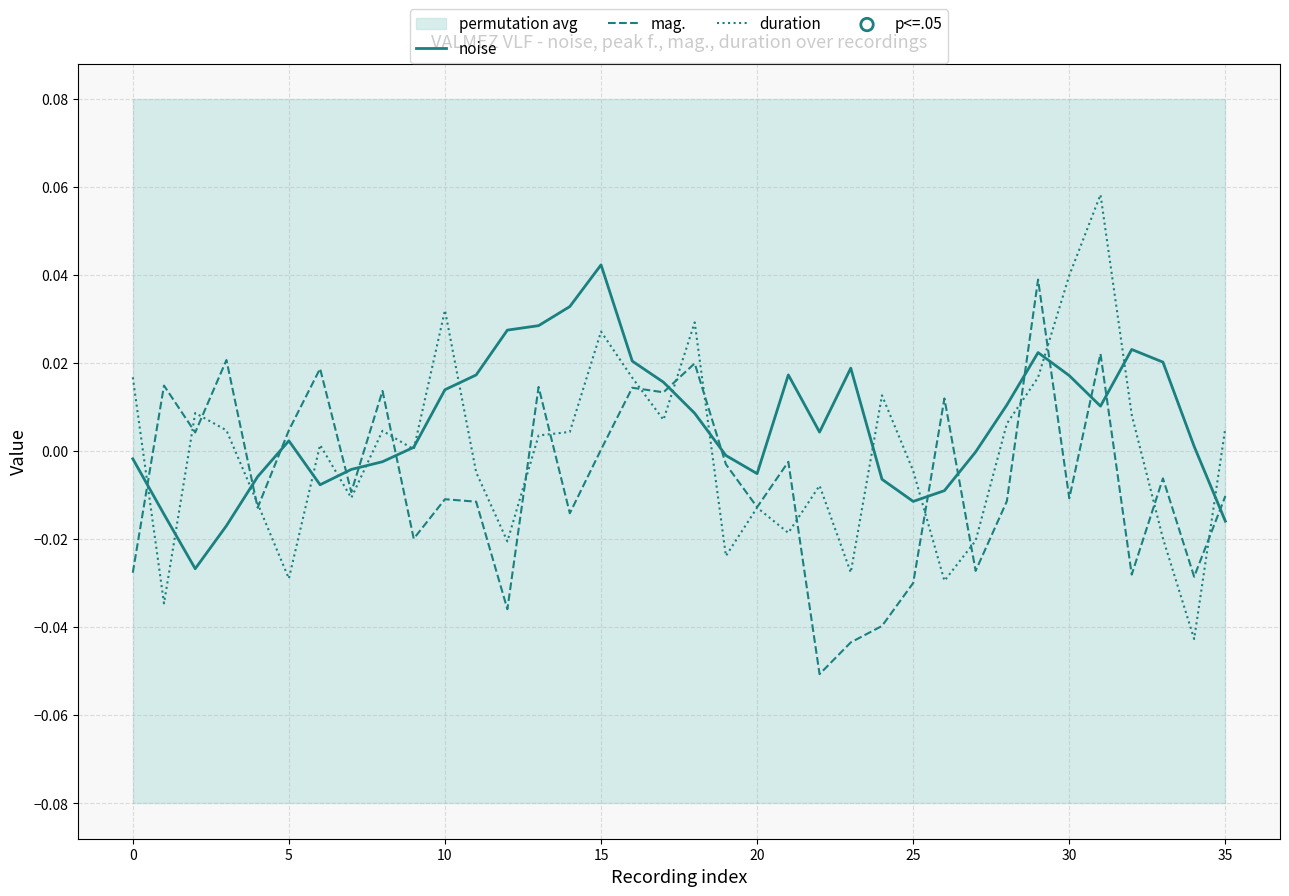

Is the value of mag. at 14 greater than the value of duration at 27?

Yes